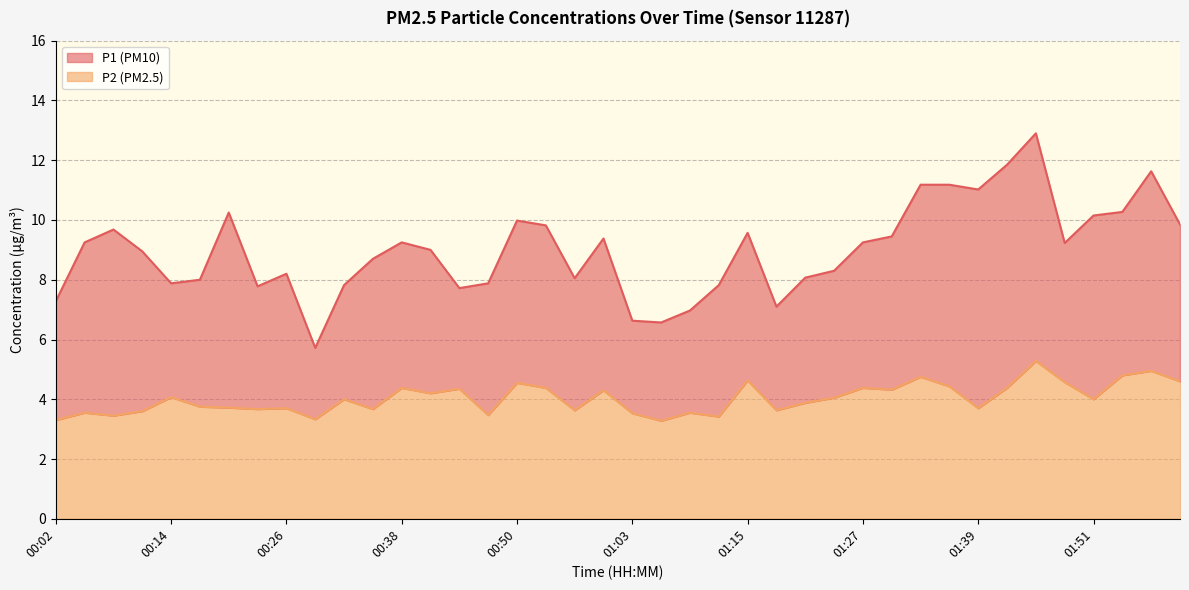

True or false: P2 has a value of 3.7 at 00:23.

True